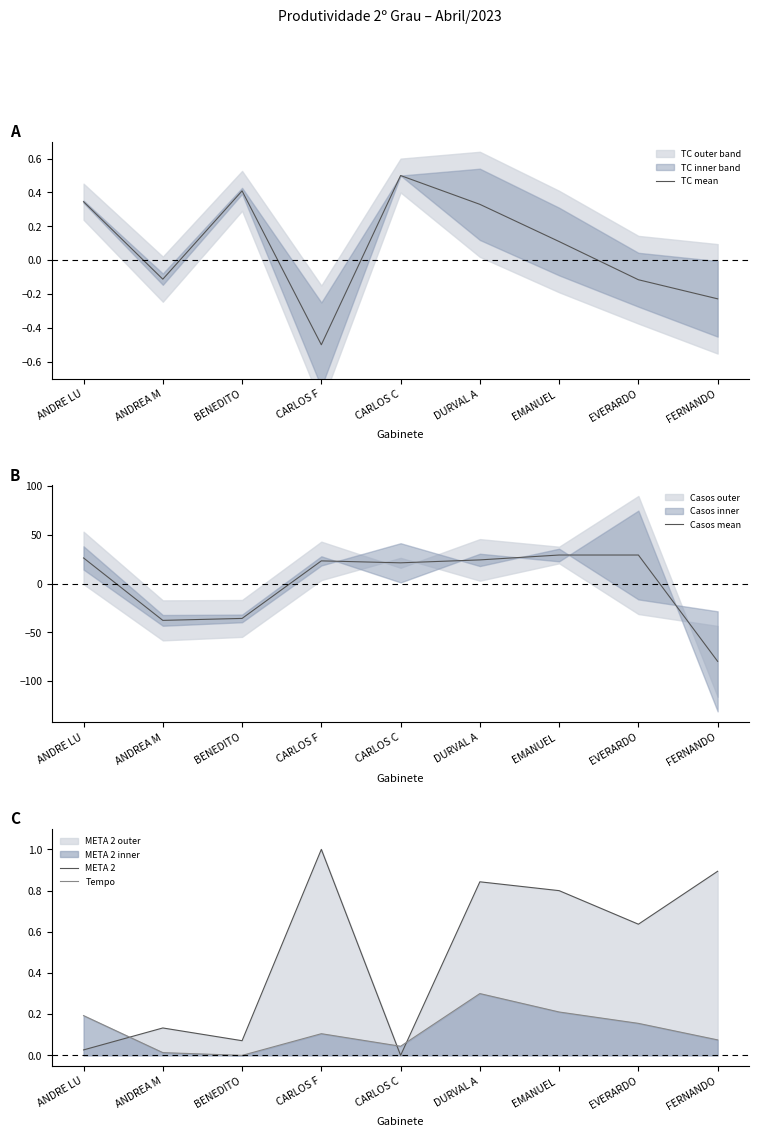

What is the difference between the META 2 values at ANDREA M and CARLOS C?

0.1